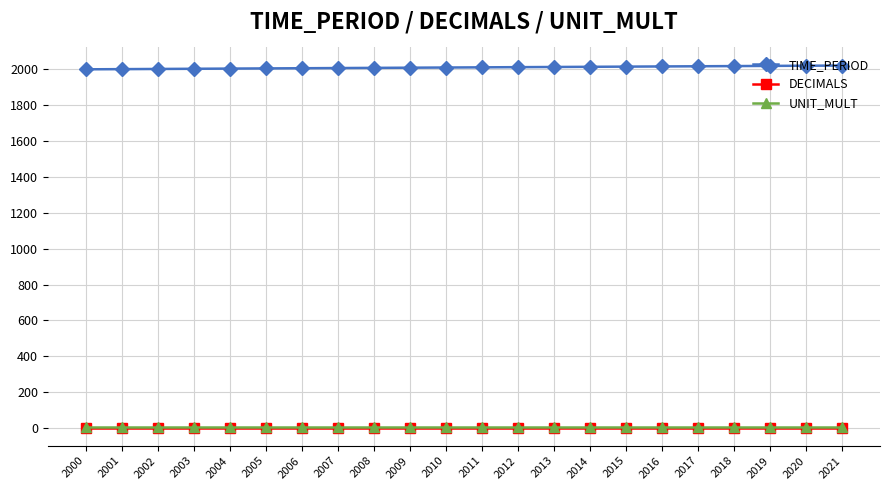

What is the value of the DECIMALS point at the 11th from the left?

3